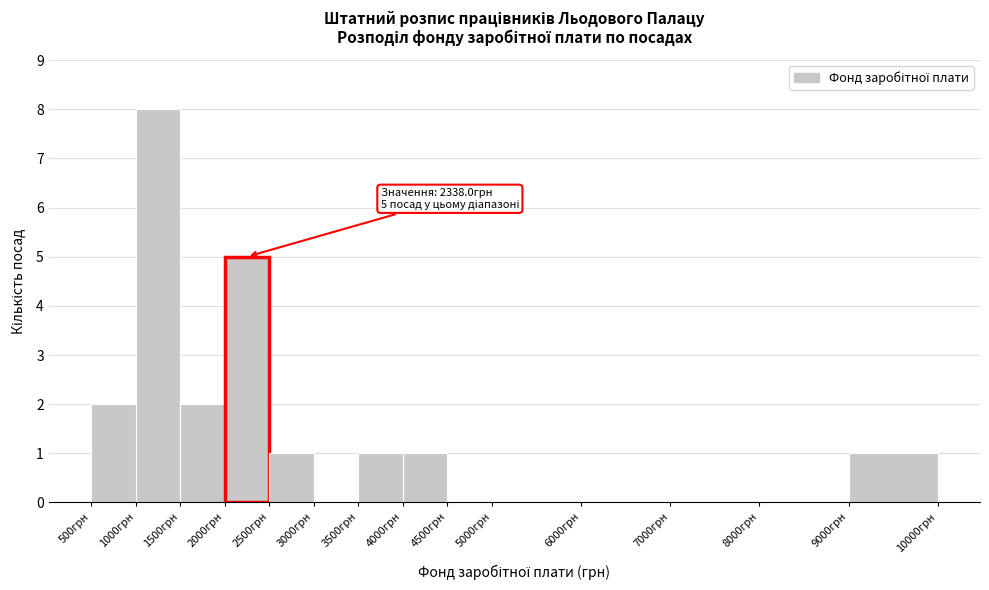

Which range on the x-axis has the tallest bar?

1000 to 1500